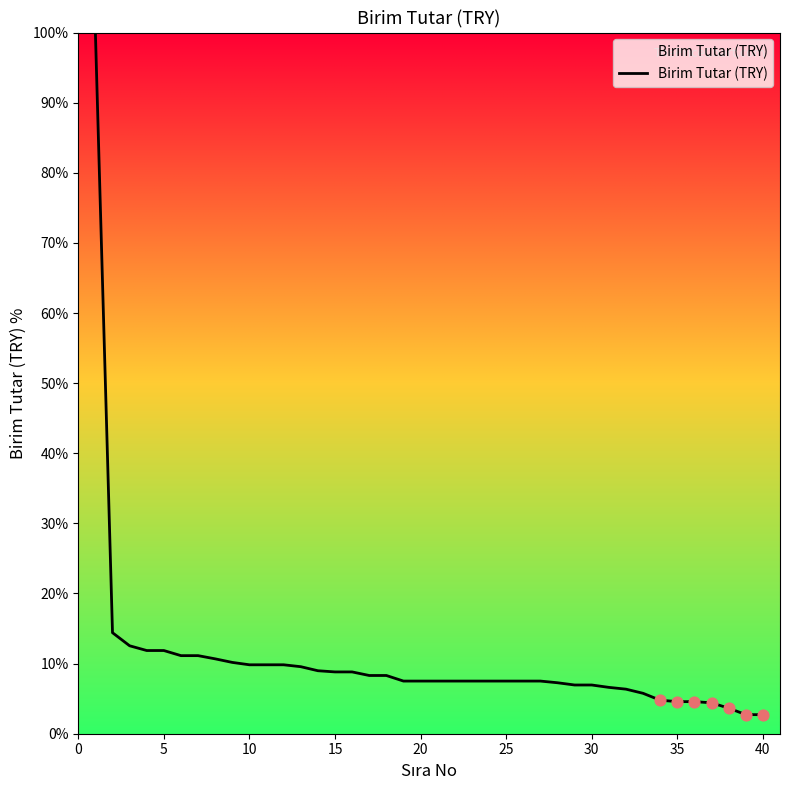

What is the minimum value shown in the chart?

2.7